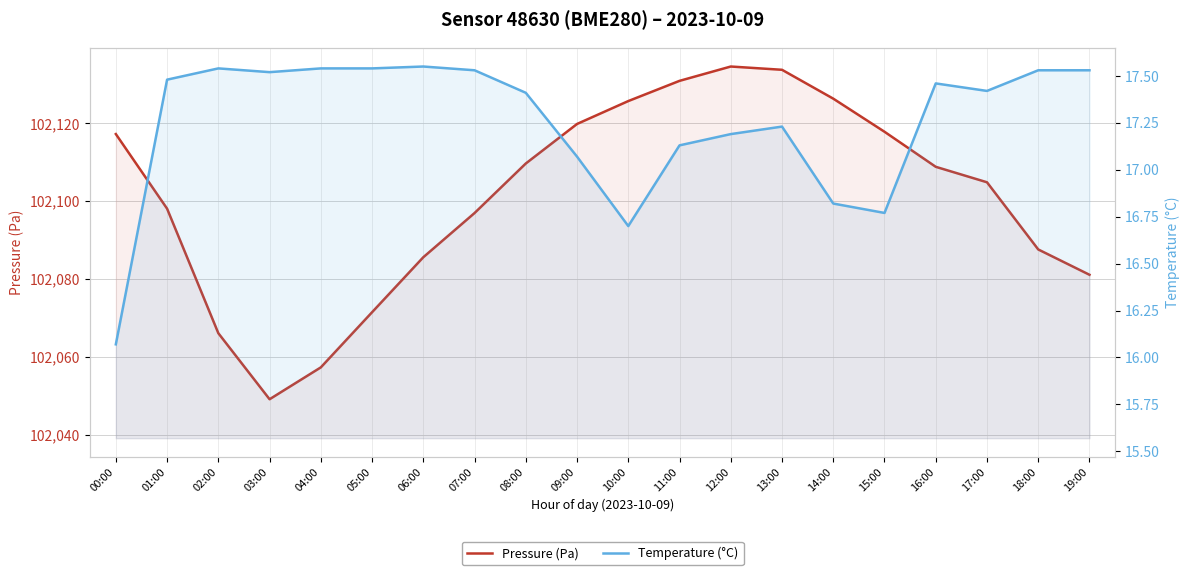

True or false: Pressure (Pa) has a value of 102085.6 at 06:00.

True